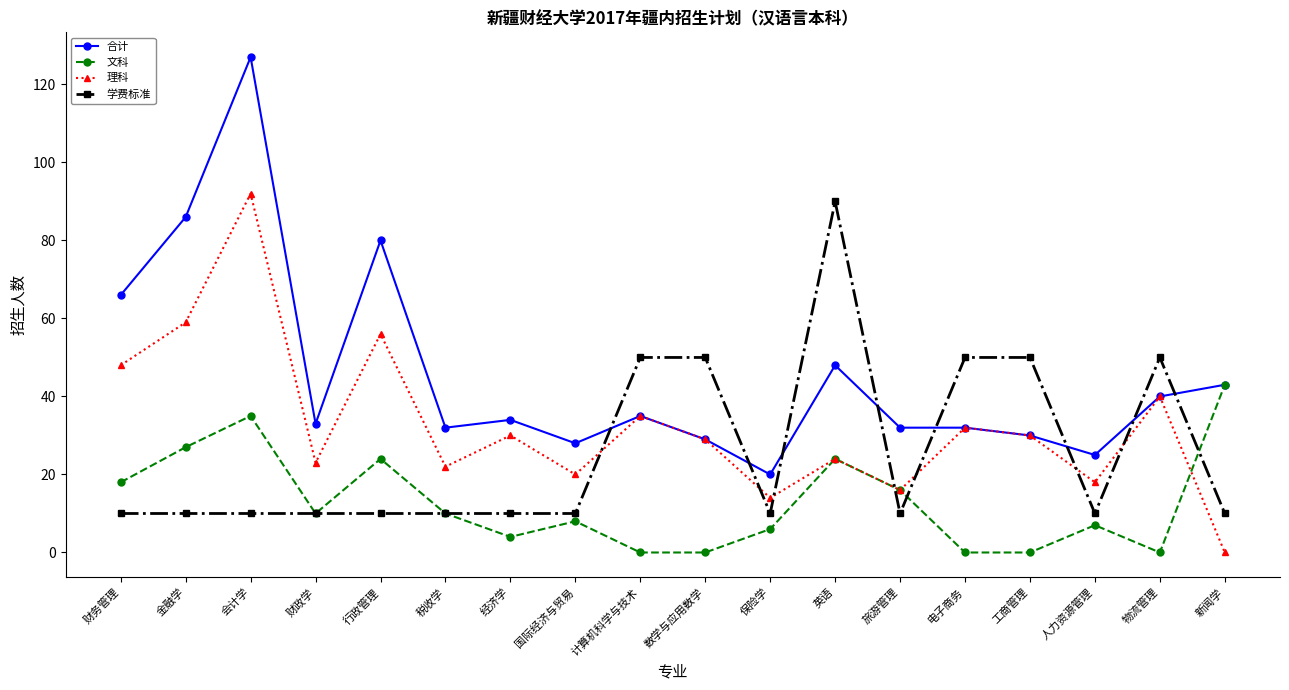

Count the number of data series in this chart.

4